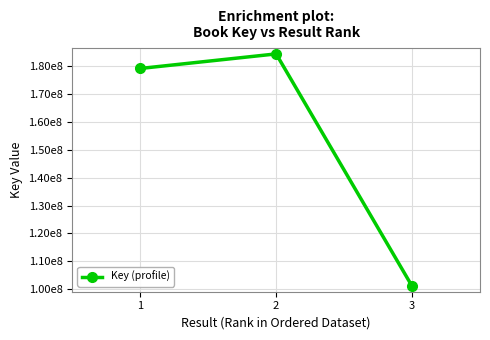

What is the sum of all values?

464432217